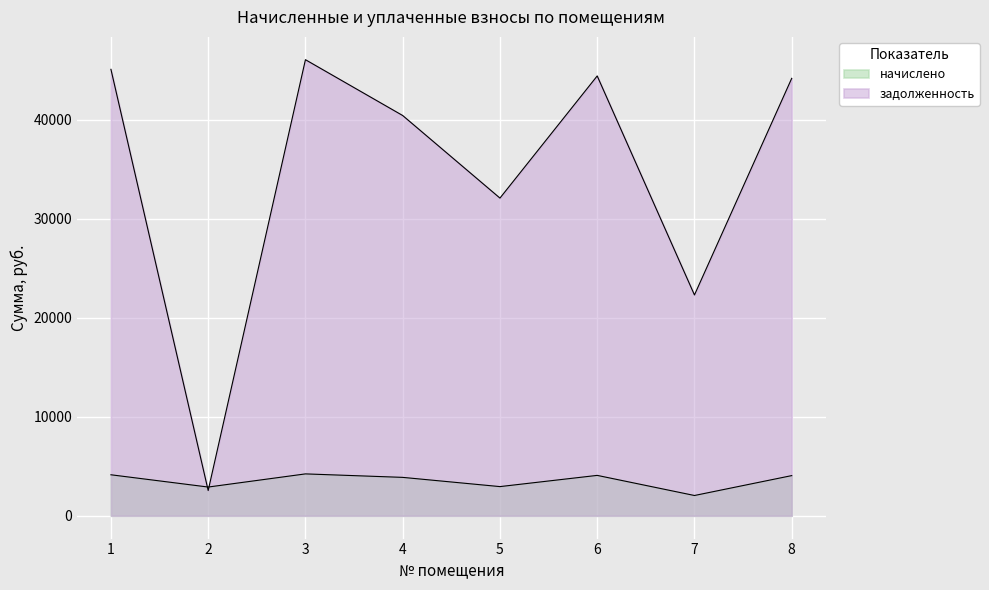

What is the total value across all series at 5?

35025.4